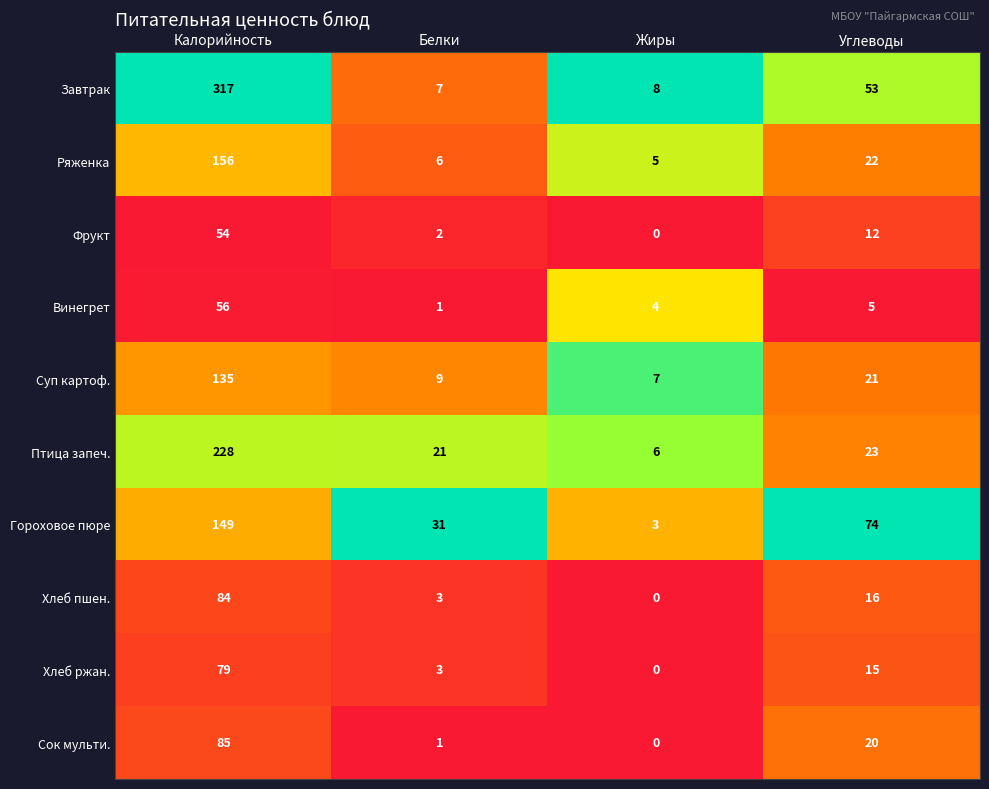

What is the sum of all Фрукт values?

68